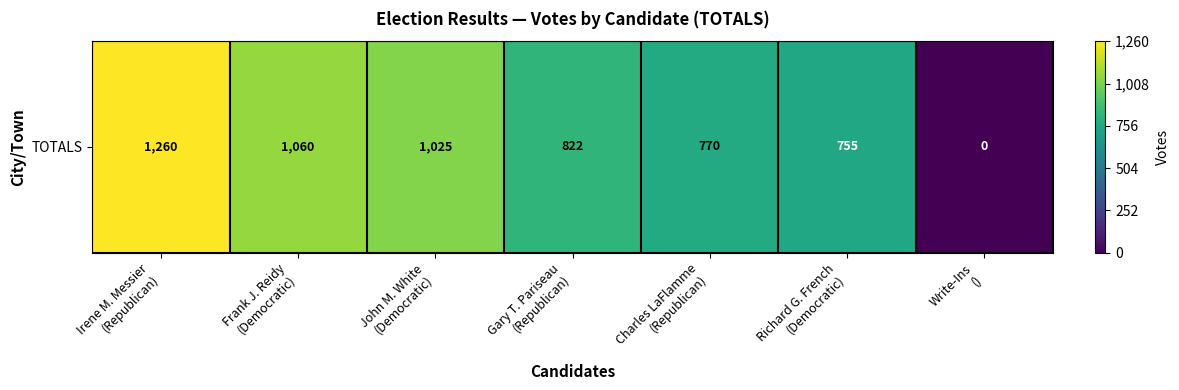

Rank the categories by value from lowest to highest.

Write-Ins
(), Richard G. French
(Democratic), Charles LaFlamme
(Republican), Gary T. Pariseau
(Republican), John M. White
(Democratic), Frank J. Reidy
(Democratic), Irene M. Messier
(Republican)